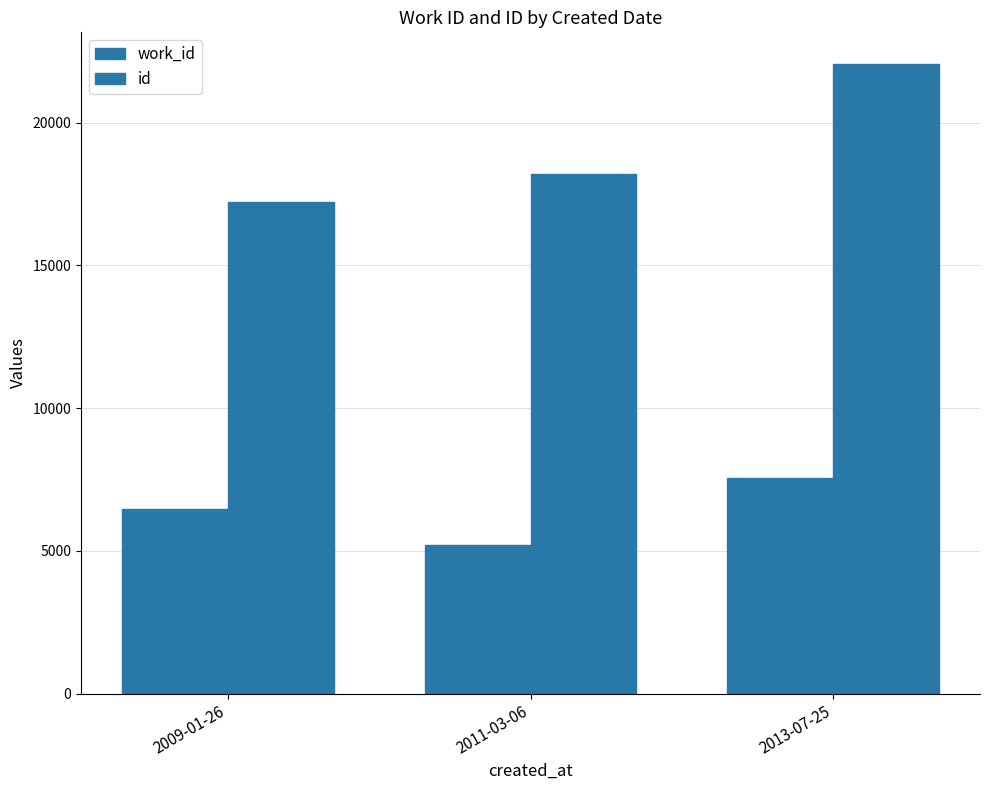

How many bars are there in total?

6